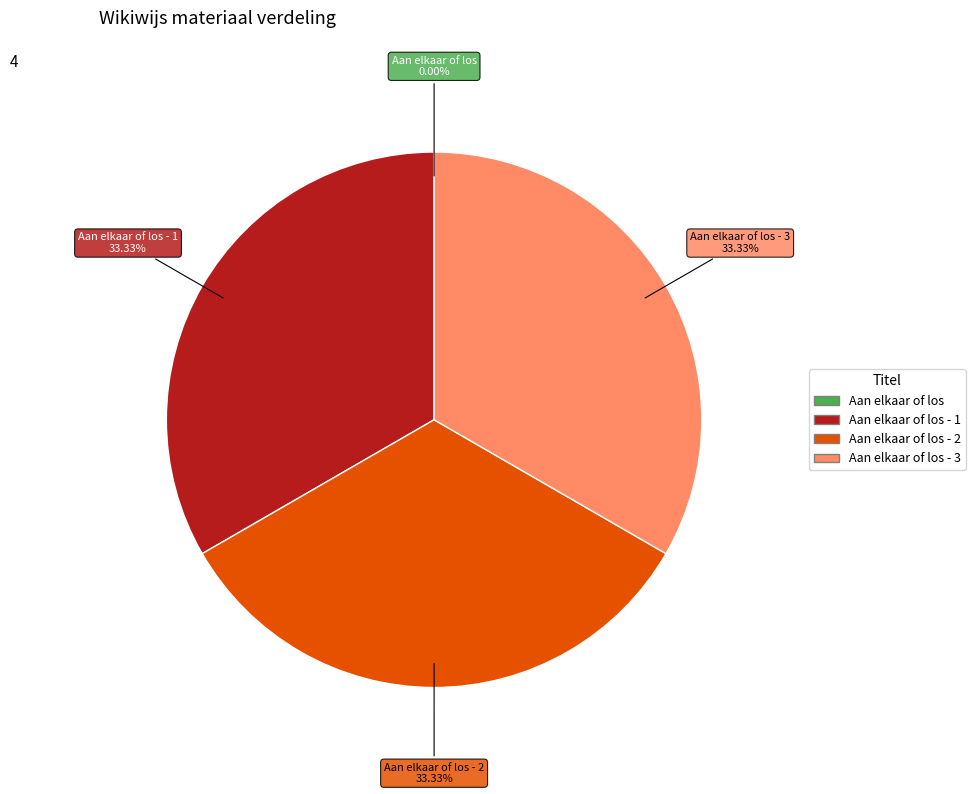

Does any single category account for the majority?

No